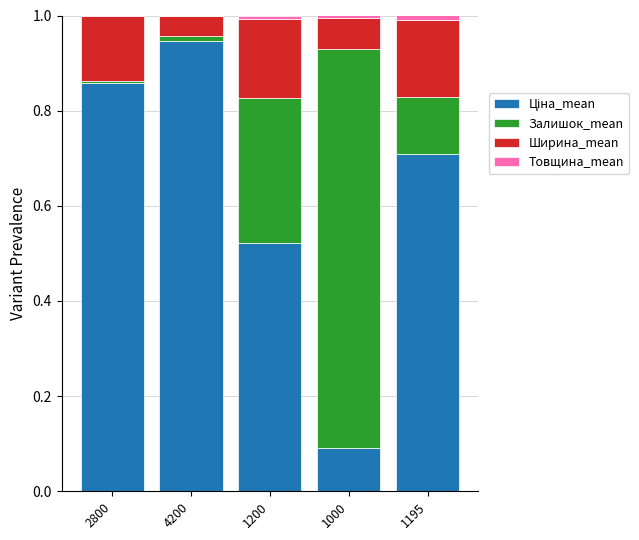

How many data points does each series have?

5